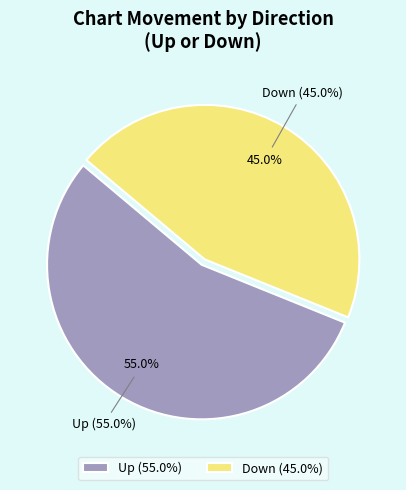

What is the change in value from up to down?

-10